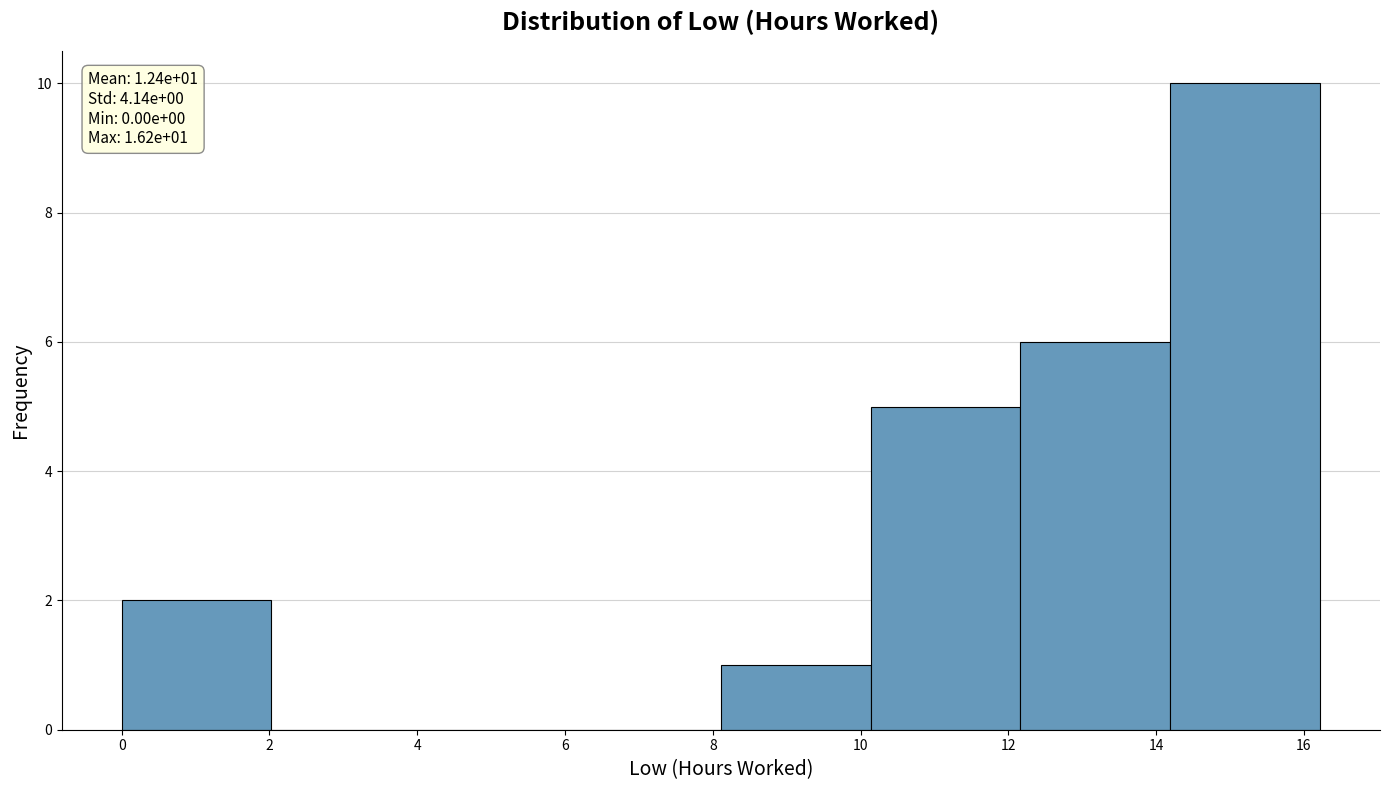

Which range on the x-axis has the tallest bar?

14.2 to 16.2